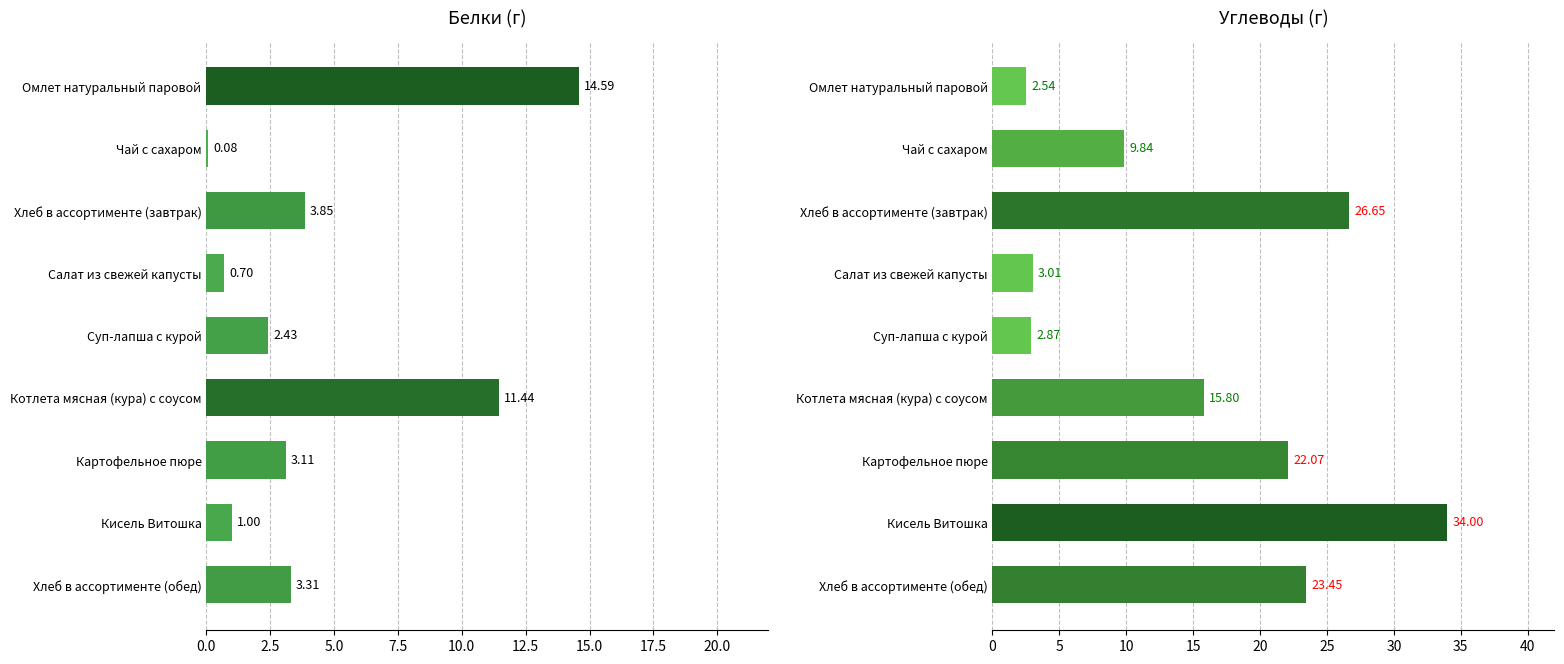

How many bars are there in total?

18